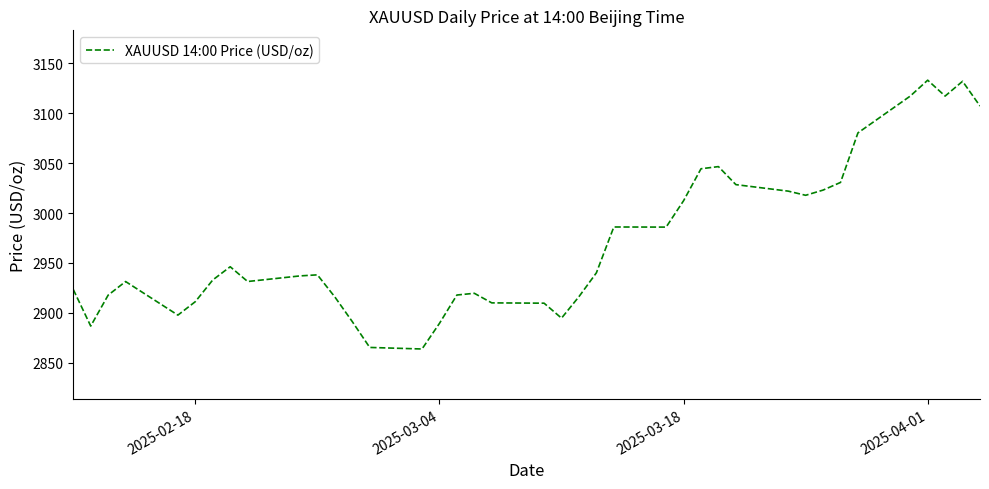

What is the difference between the maximum and minimum values?

269.6